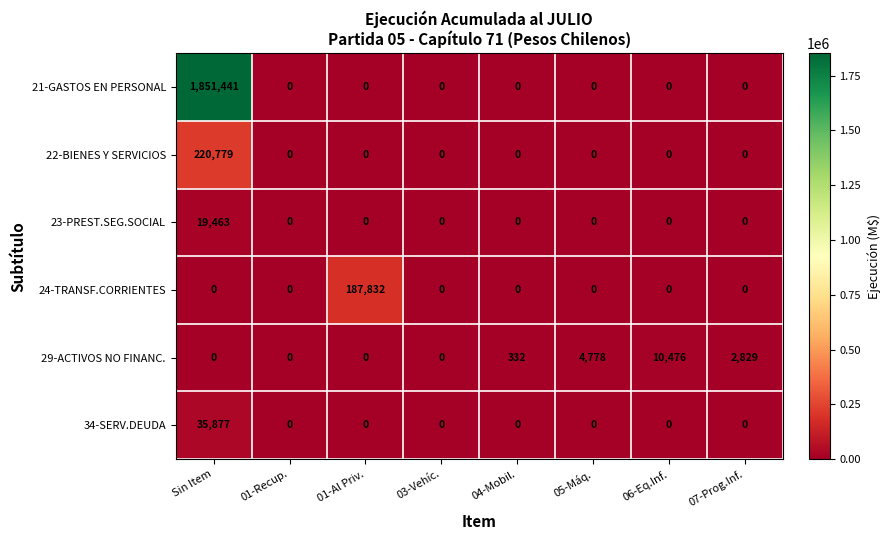

What is the difference between the second highest and second lowest values in the 29-ACTIVOS NO FINANC. series?

4778